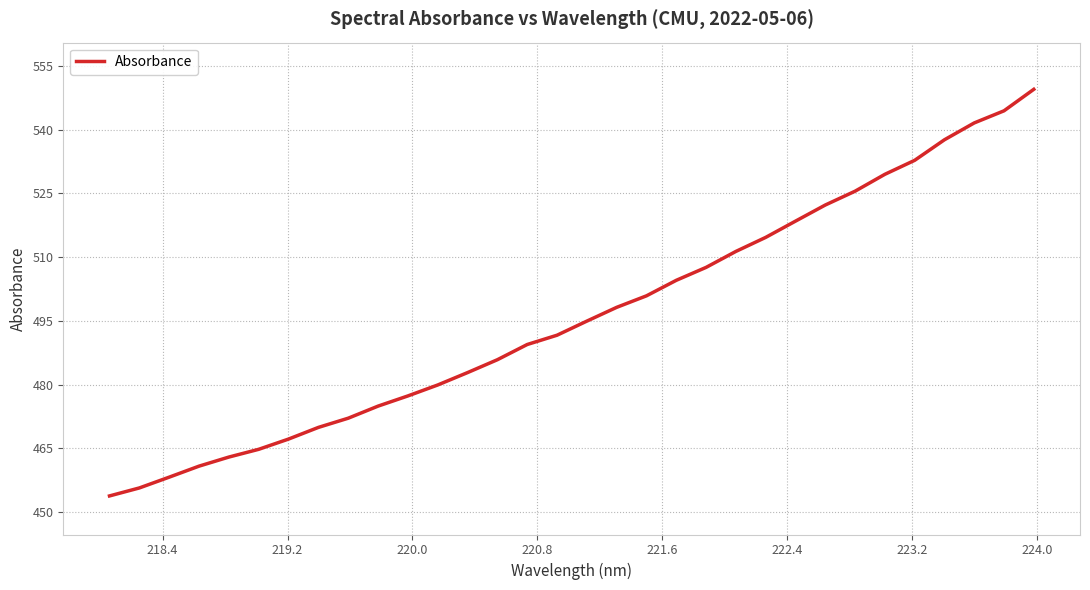

What is the minimum value shown in the chart?

453.8